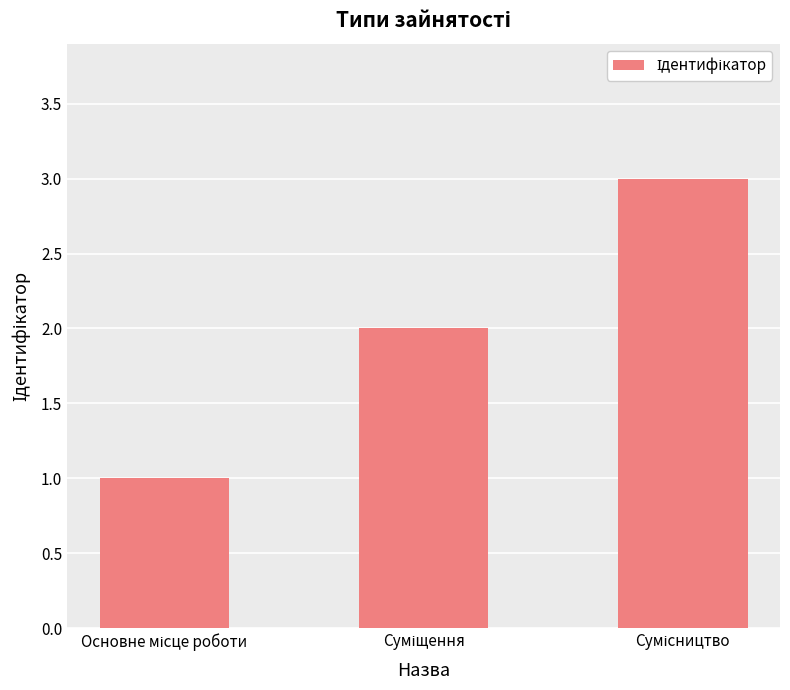

What is the sum of all values?

6